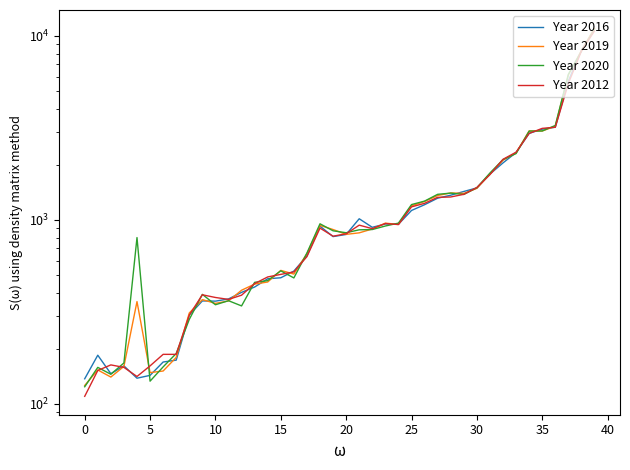

Does the chart have visible grid lines?

No